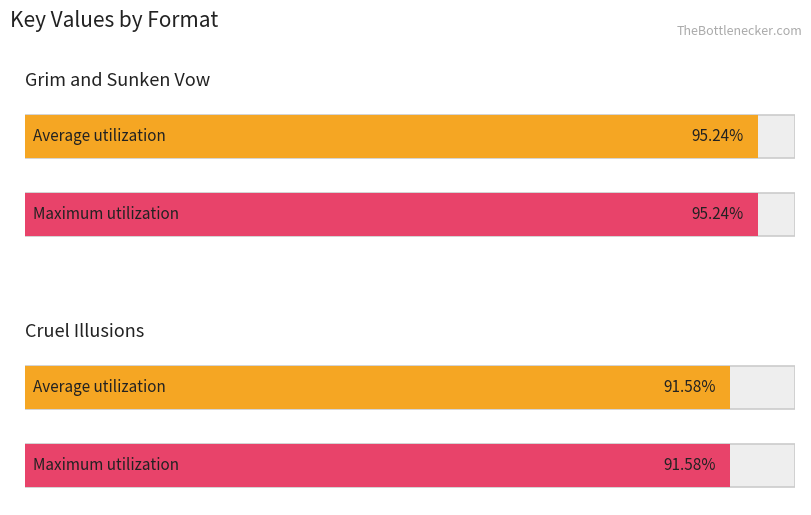

True or false: Grim and Sunken Vow has a value of 57638388 at Audio Download.

False